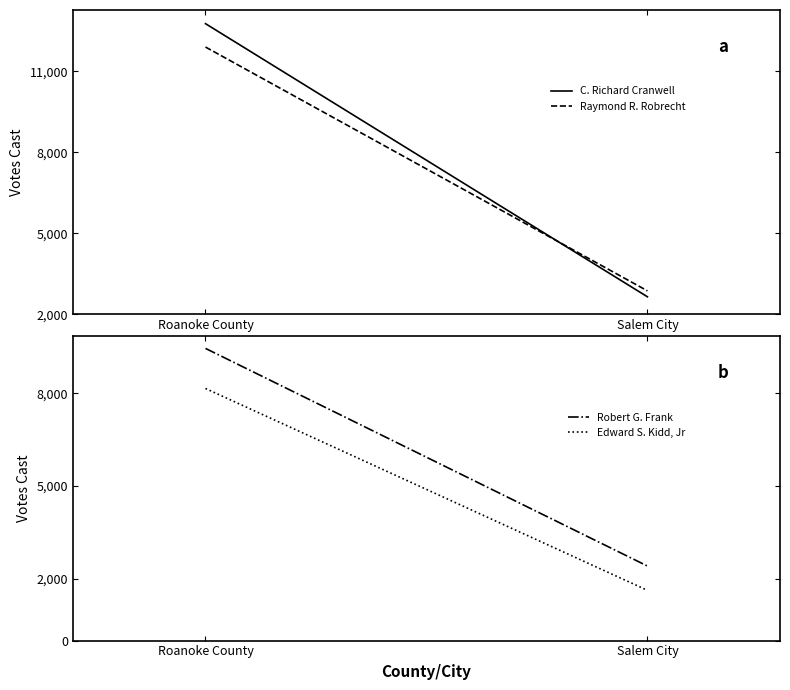

What is the label of the 1st point from the left?

Roanoke County